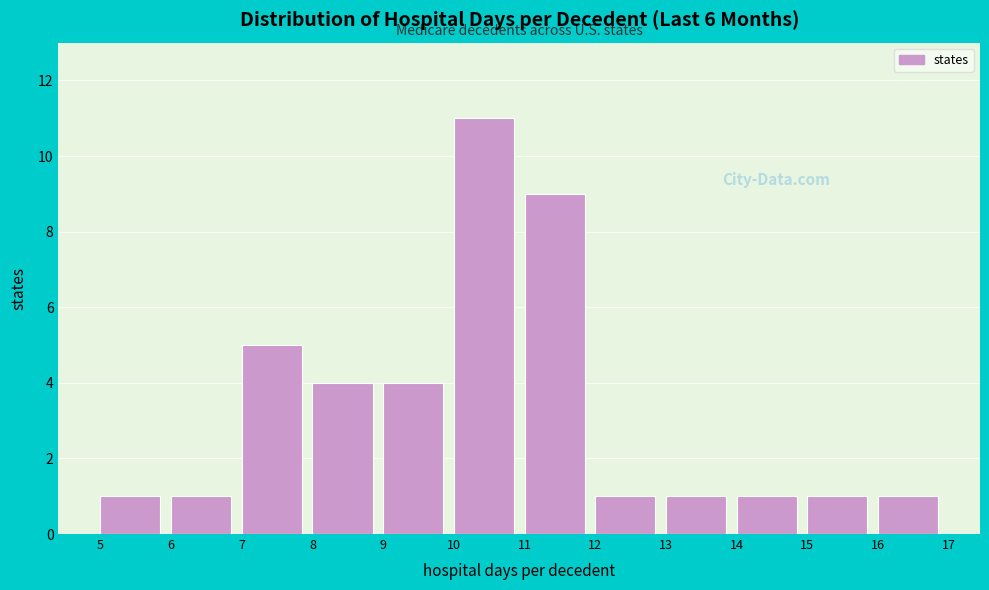

Which range on the x-axis has the tallest bar?

10 to 11